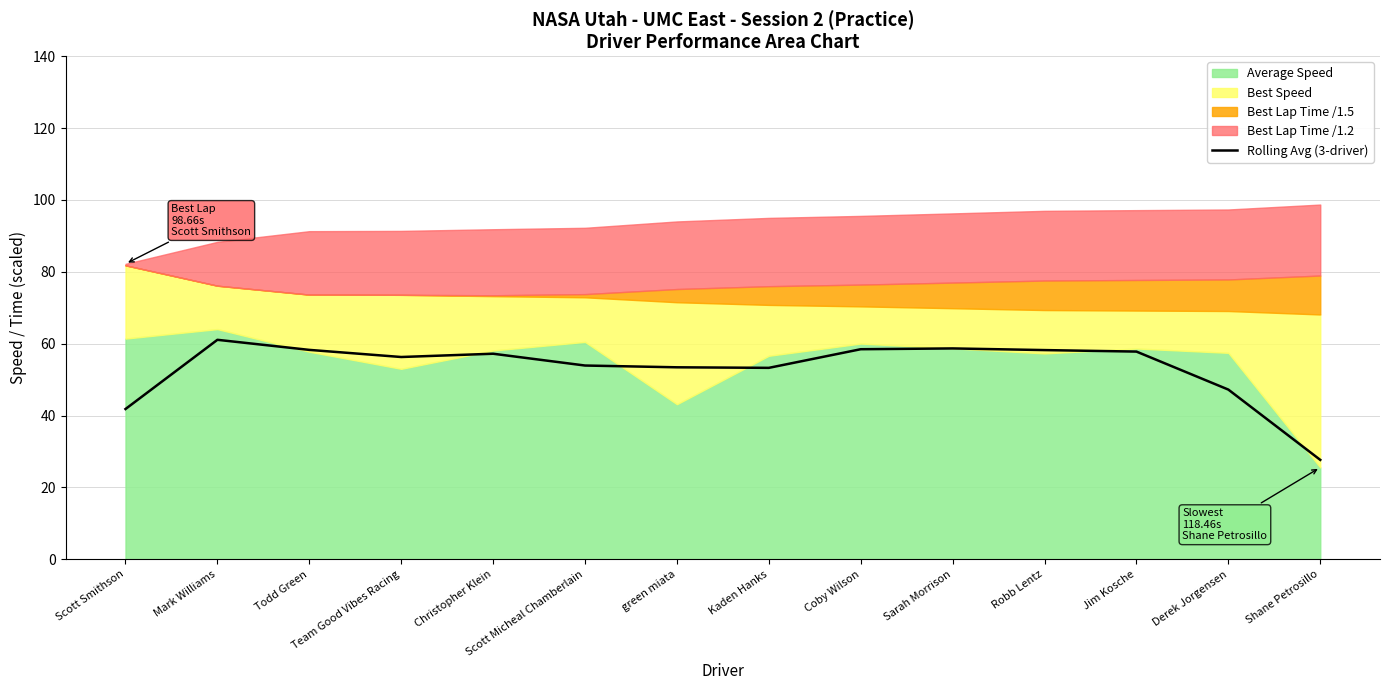

Rank the categories by value from lowest to highest.

Shane Petrosillo, Scott Smithson, Derek Jorgensen, Kaden Hanks, green miata, Scott Micheal Chamberlain, Team Good Vibes Racing, Christopher Klein, Jim Kosche, Robb Lentz, Todd Green, Coby Wilson, Sarah Morrison, Mark Williams